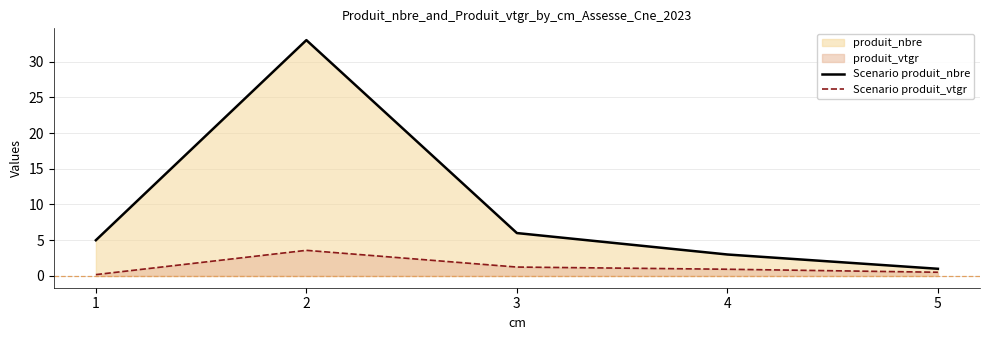

Is it true that Scenario produit_vtgr equals 5.2 at 2?

False